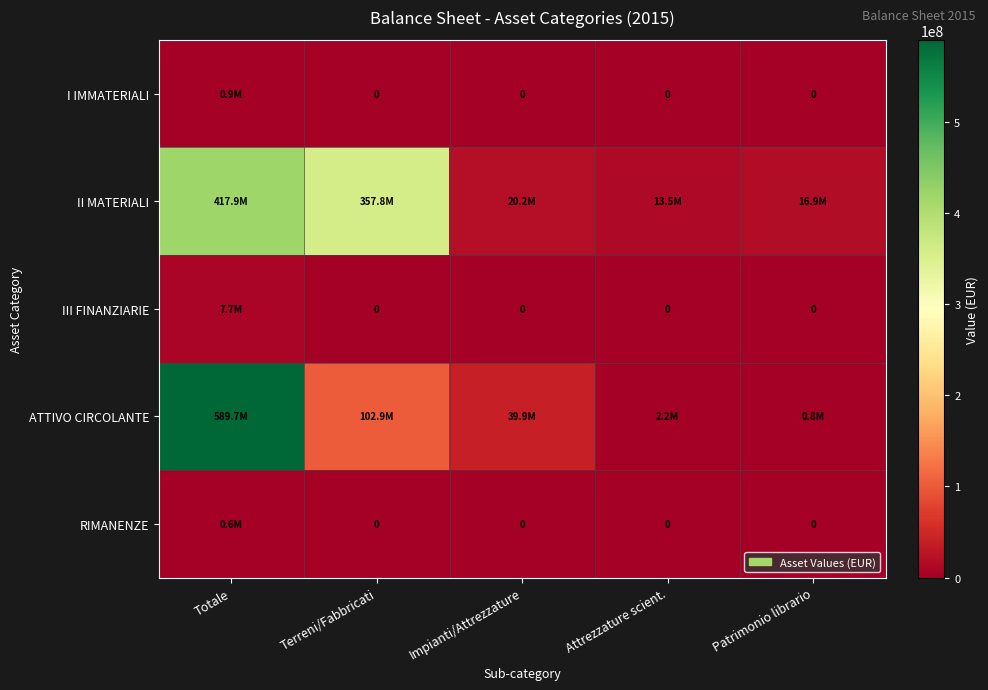

Rank the categories by III FINANZIARIE value from highest to lowest.

Totale, Terreni/Fabbricati, Impianti/Attrezzature, Attrezzature scient., Patrimonio librario